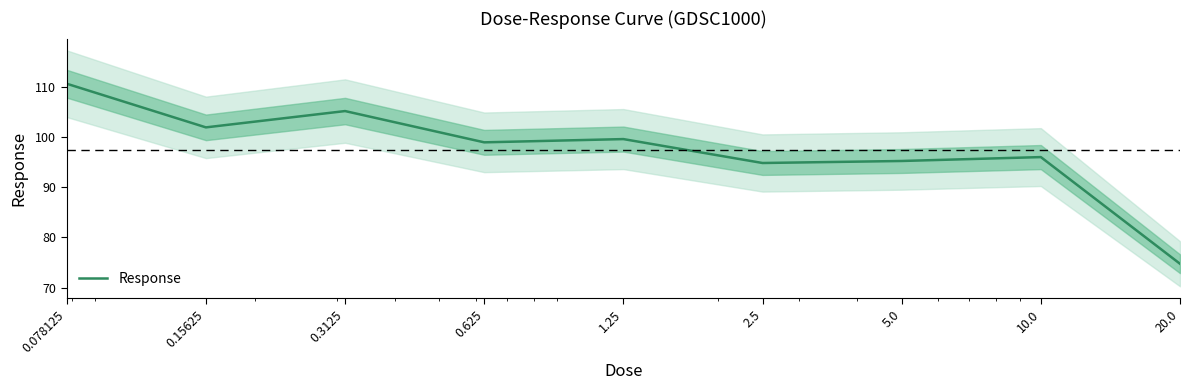

How many points are higher than both their immediate neighbors (excluding endpoints)?

3